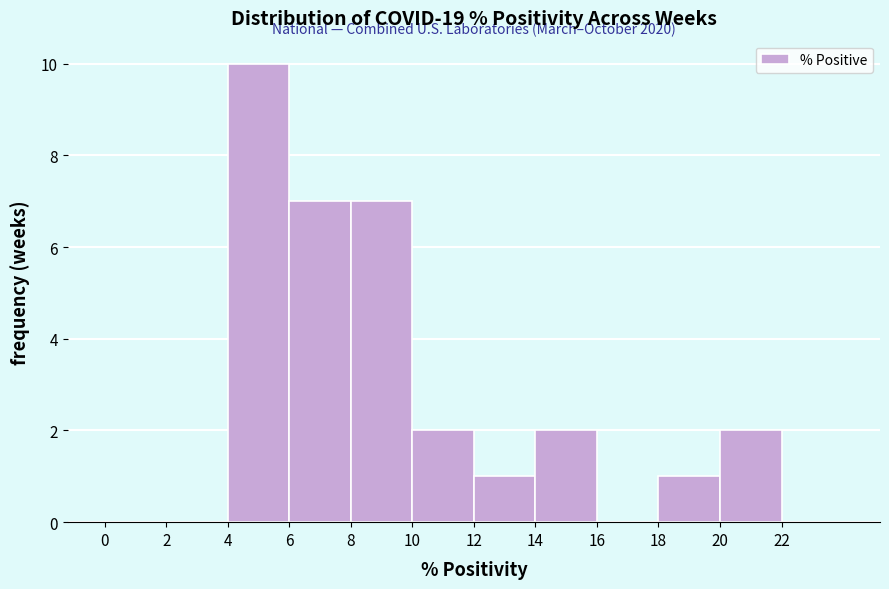

Which range on the x-axis has the tallest bar?

4 to 6